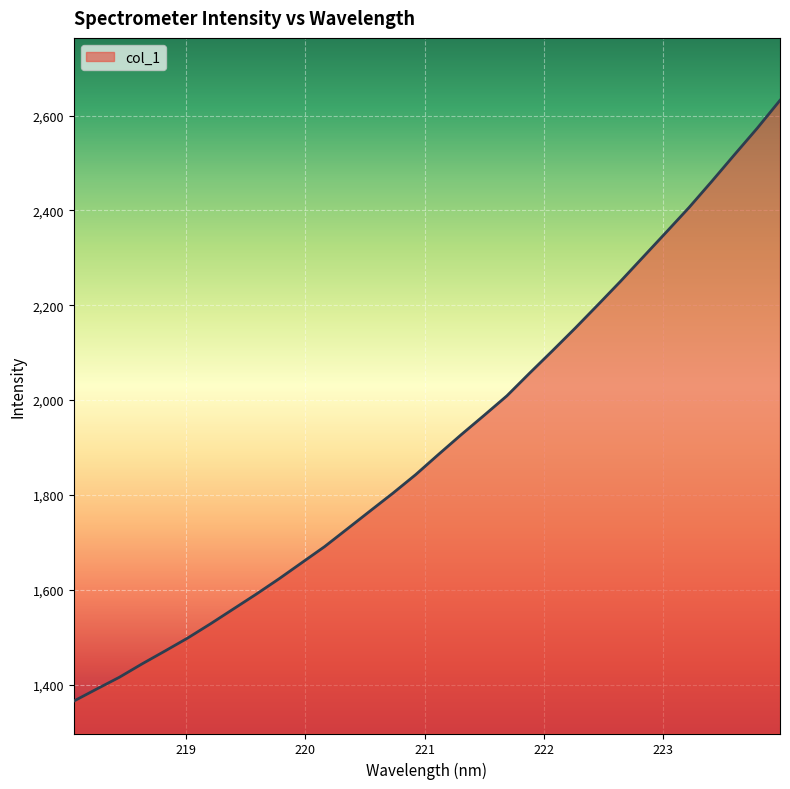

What is the maximum value shown in the chart?

2632.1